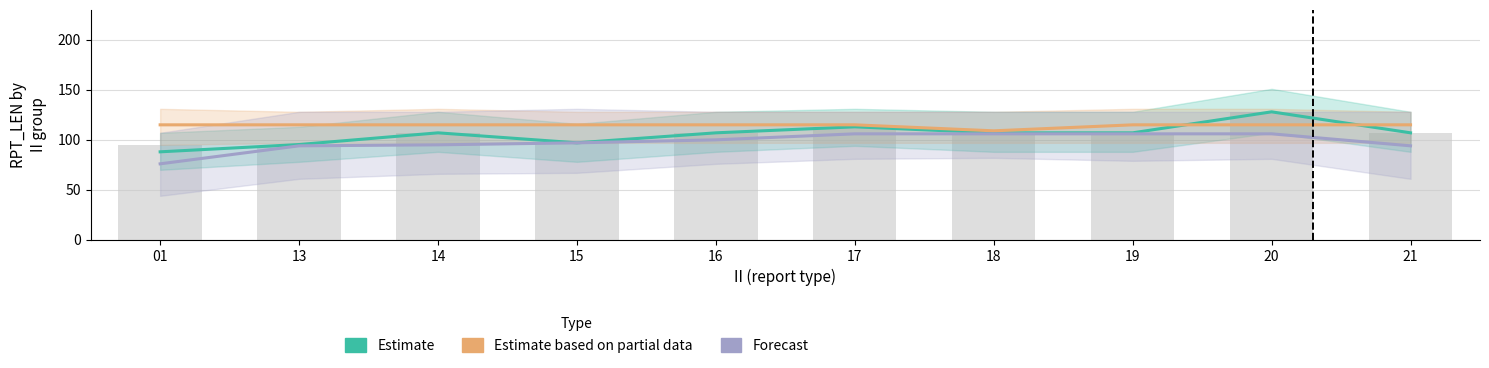

At which category does the chart reach its peak across all series?

20